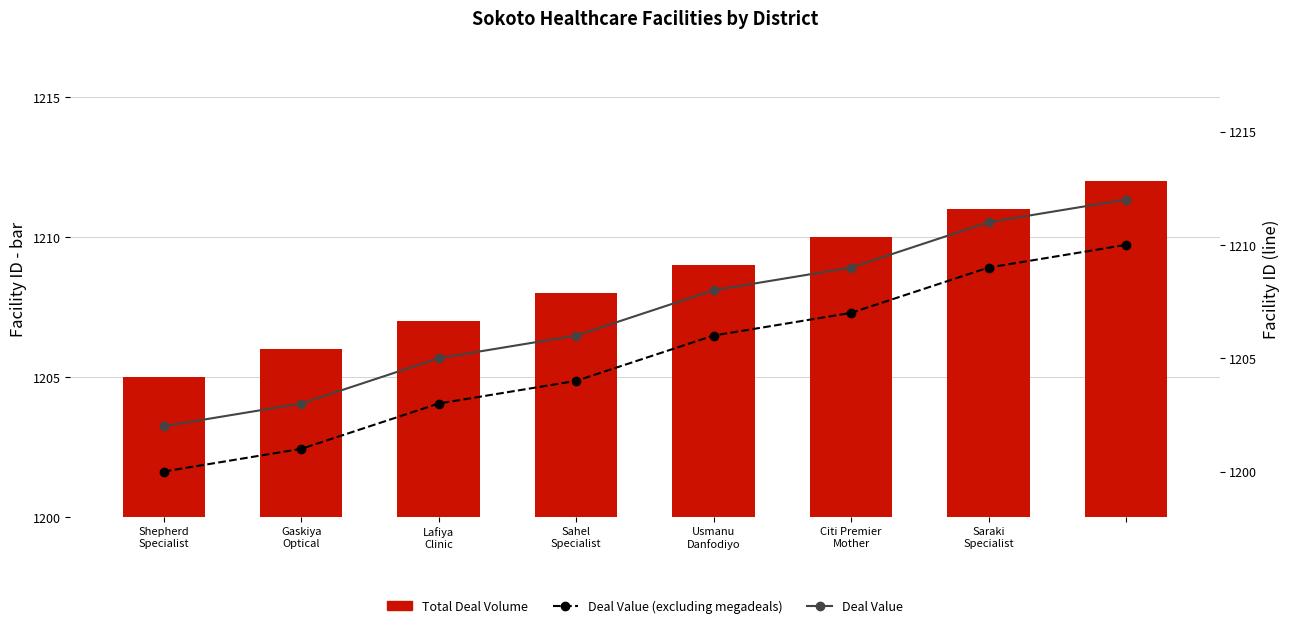

How many values in the Deal Value (excluding megadeals) series are below 1206?

4